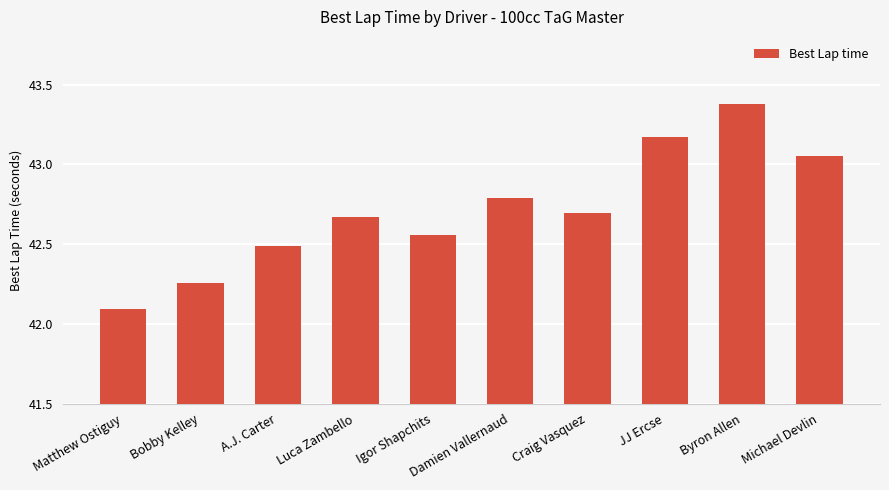

What is the sum of the values at Michael Devlin and Byron Allen?

86.4